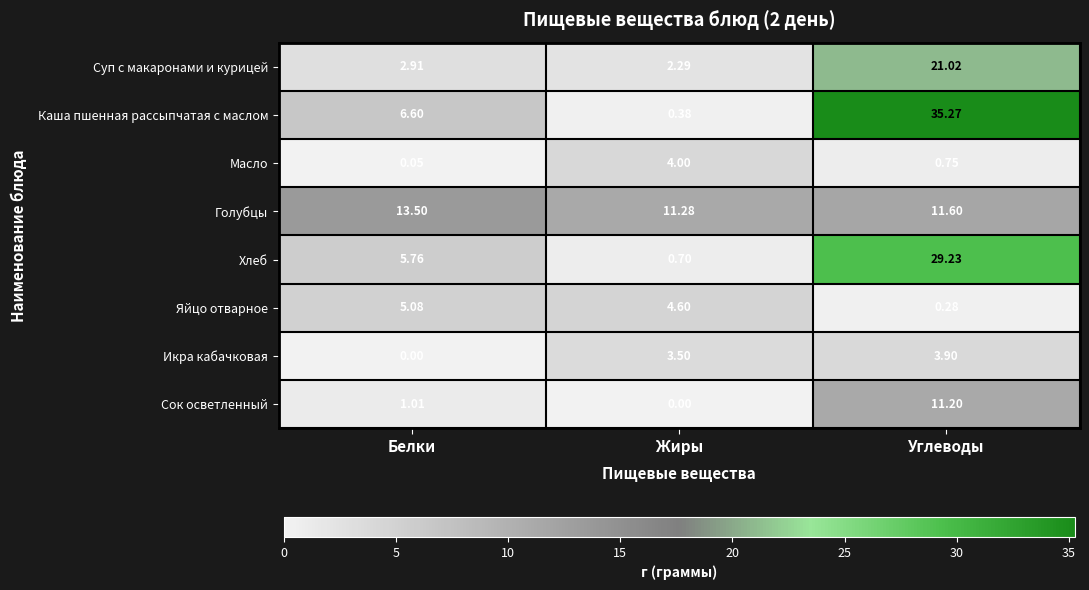

Which series has the largest range (max minus min)?

Каша пшенная рассыпчатая с маслом